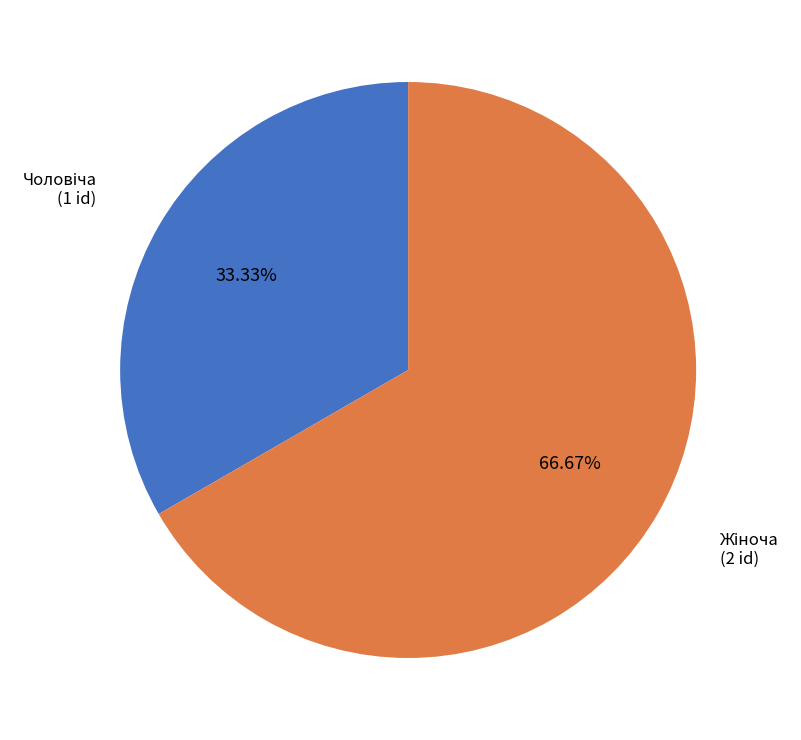

Is there a majority slice in this chart?

Yes